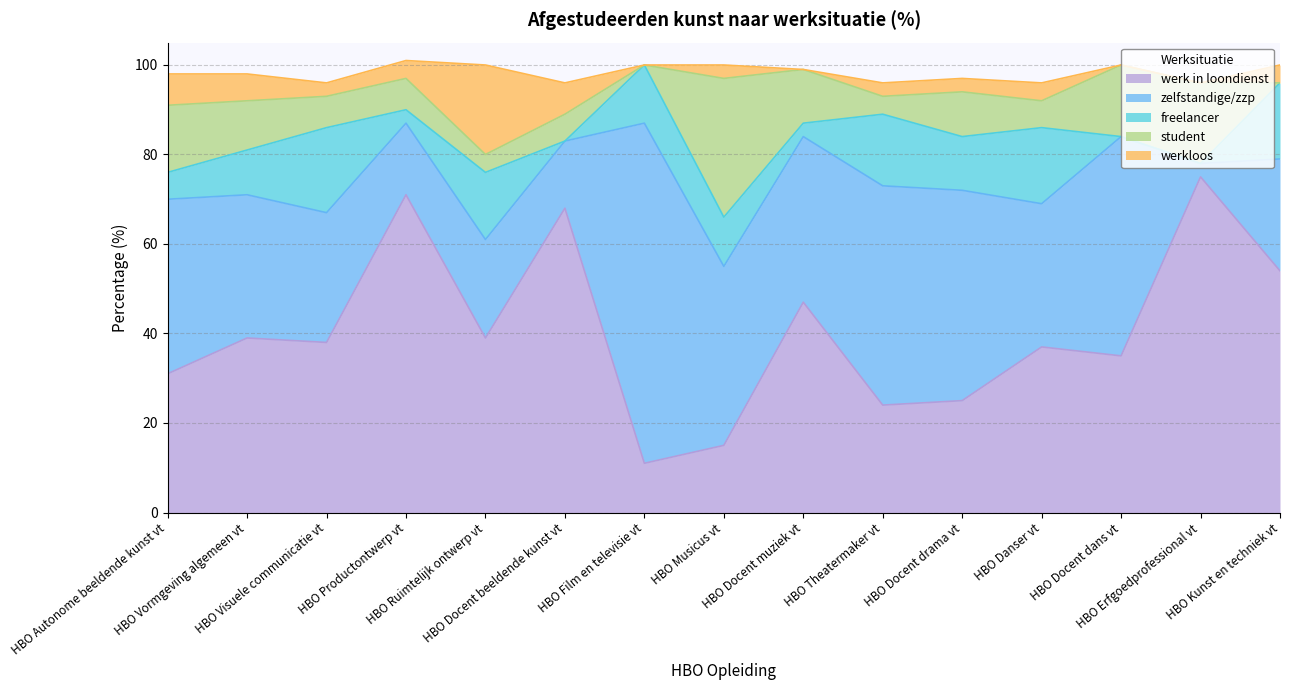

What is the minimum value for werk in loondienst?

11